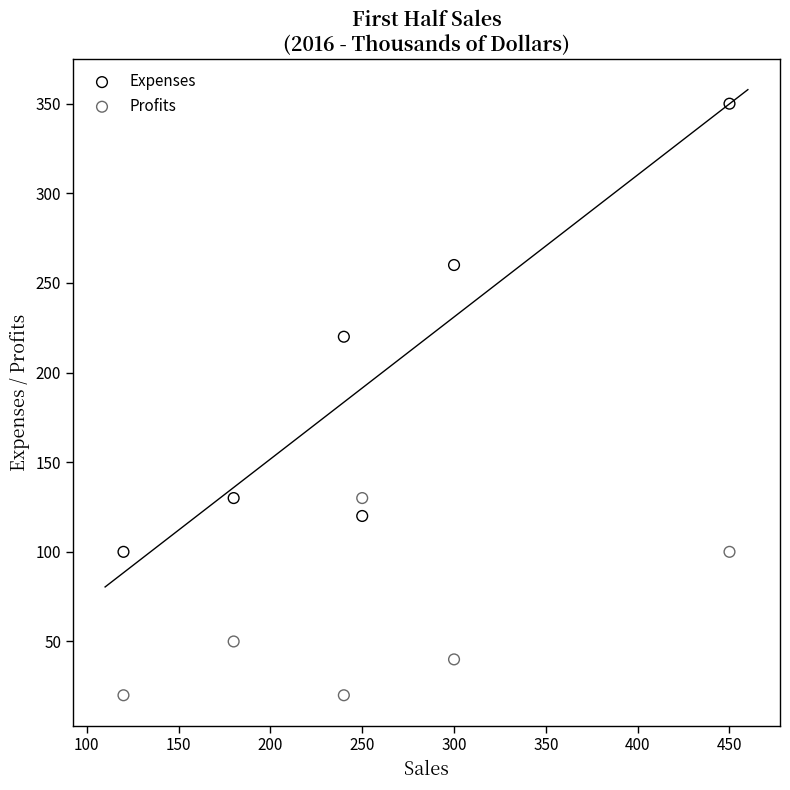

Which series reaches the minimum Y coordinate?

Profits